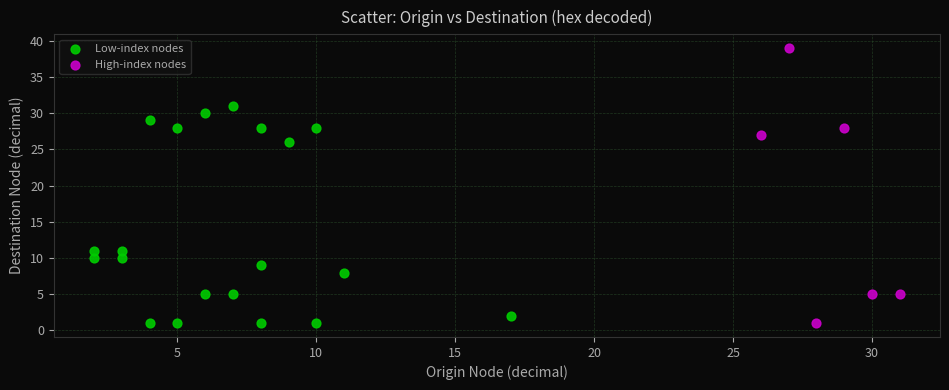

Which series has the largest Y range (max minus min)?

High-index nodes